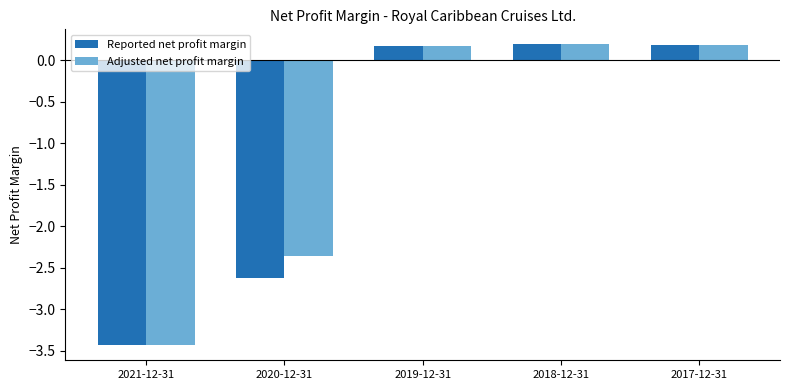

Is the value of Adjusted net profit margin at 2019-12-31 greater than the value of Reported net profit margin at 2021-12-31?

Yes